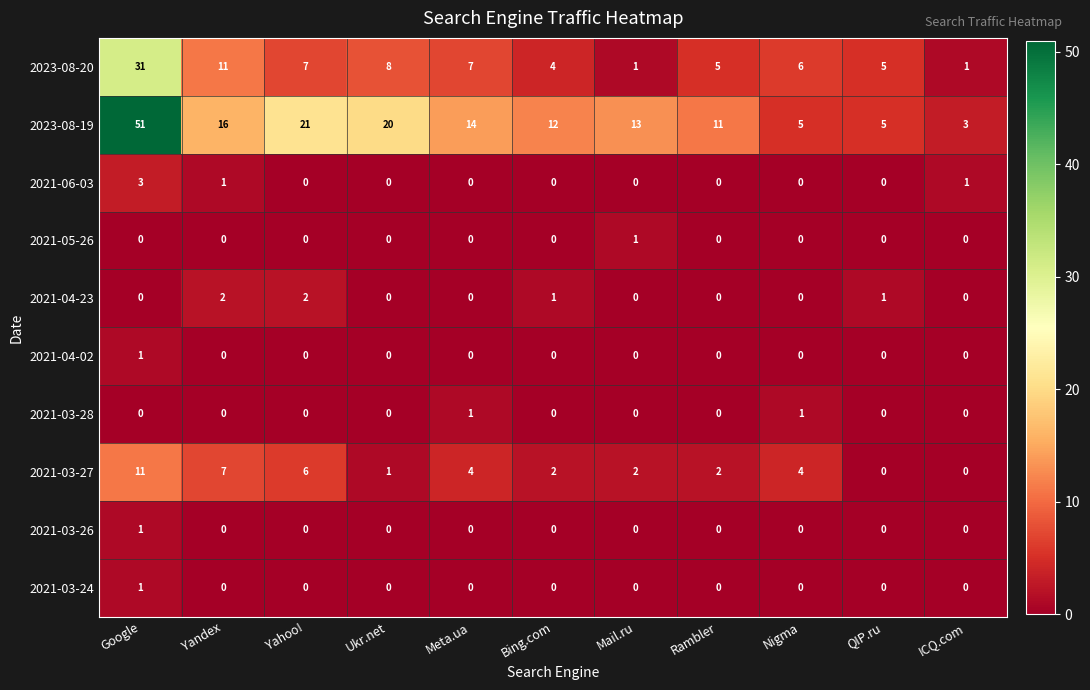

How many categories are shown in the chart?

11